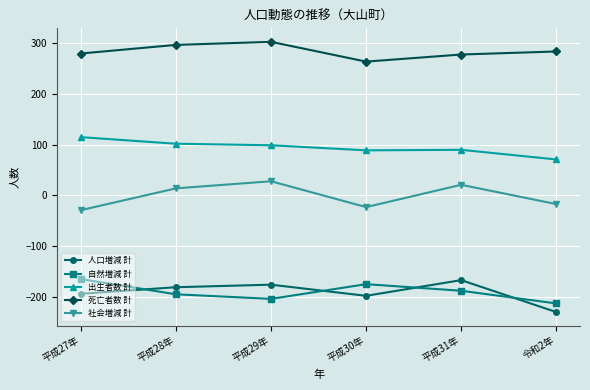

What is the difference between the second highest and minimum values in the 出生者数 計 series?

31